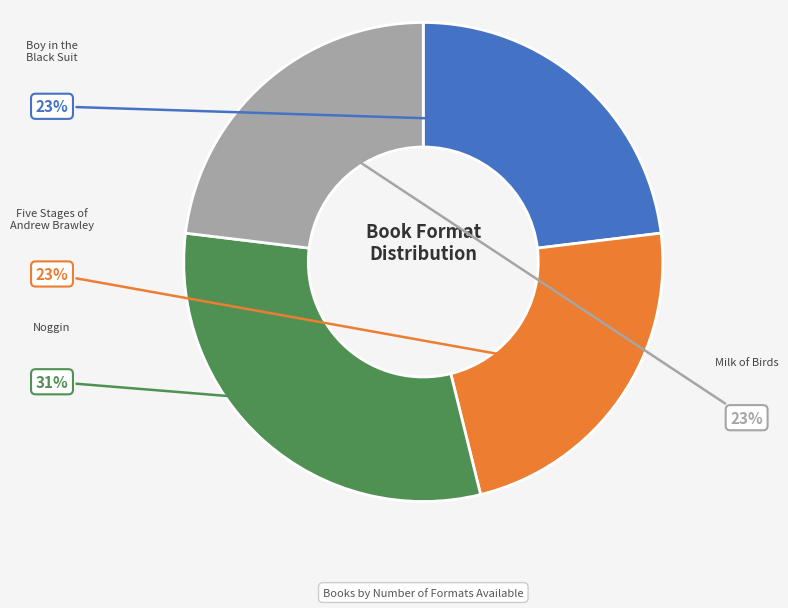

Is there a majority slice in this chart?

No